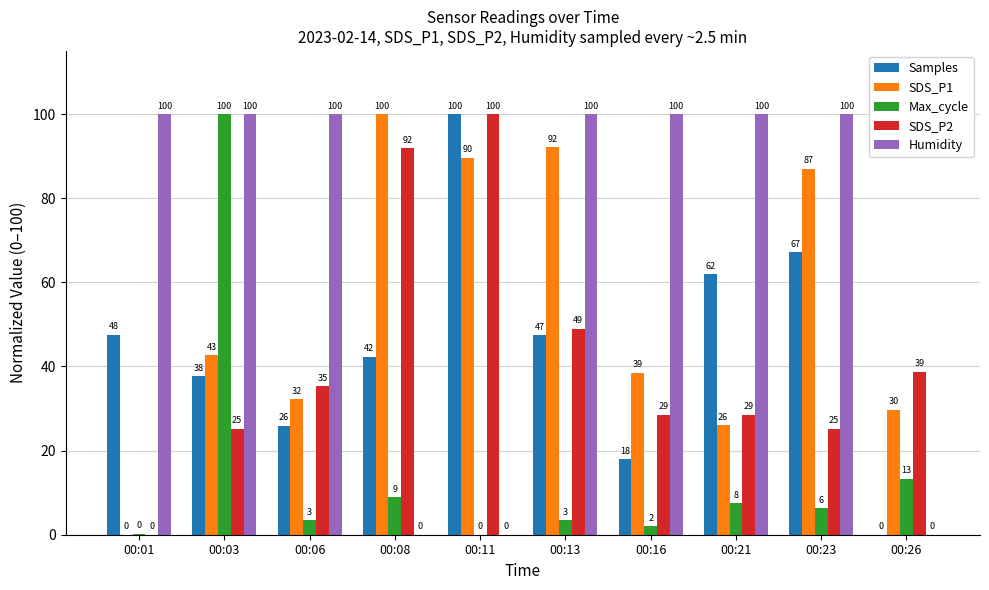

At which category is the sum across all series the highest?

00:03